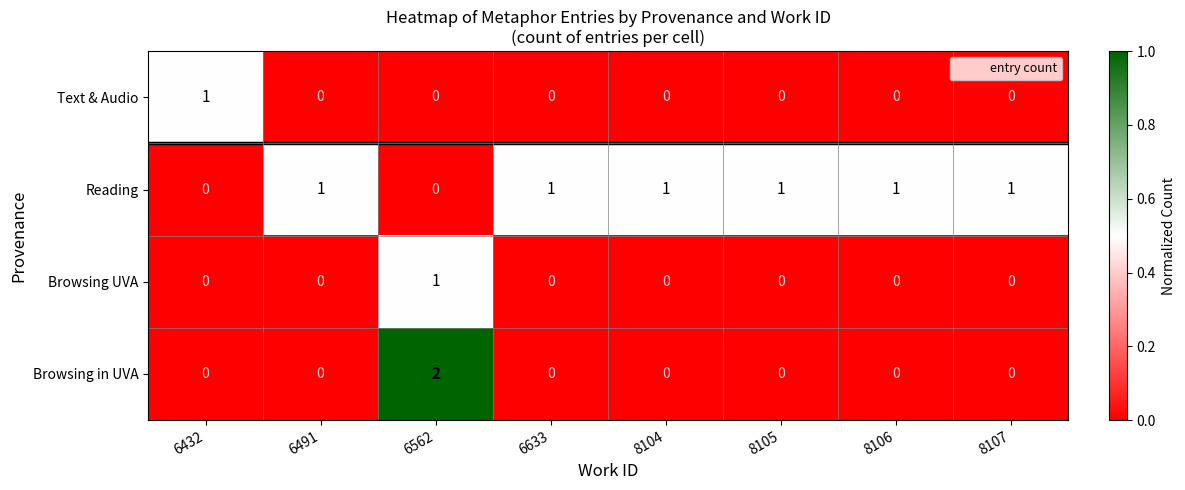

Is it true that Text & Audio equals 0 at 8104?

True